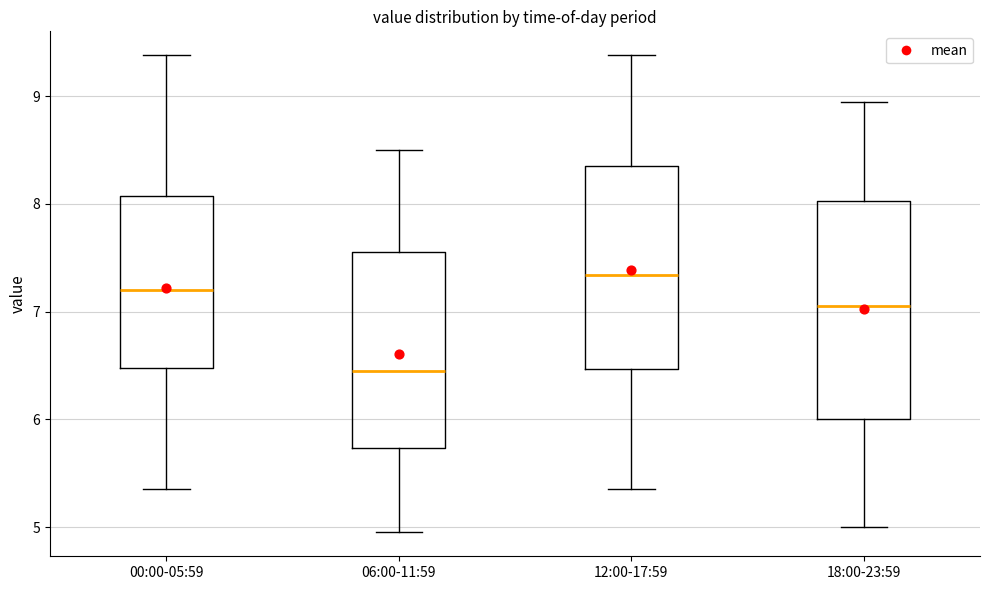

Reading left to right, transcribe this box plot: for each box, give where its median line is, the range the box spans, and where its two whiskers end, as read against the y-axis. The values are not printed on the chart, so give them approximately, as read against the axis.

00:00-05:59: median 7.2, box 6.5 to 8.1, whiskers 5.4 to 9.4
06:00-11:59: median 6.5, box 5.7 to 7.6, whiskers 5.0 to 8.5
12:00-17:59: median 7.3, box 6.5 to 8.4, whiskers 5.4 to 9.4
18:00-23:59: median 7.1, box 6.0 to 8.0, whiskers 5.0 to 9.0